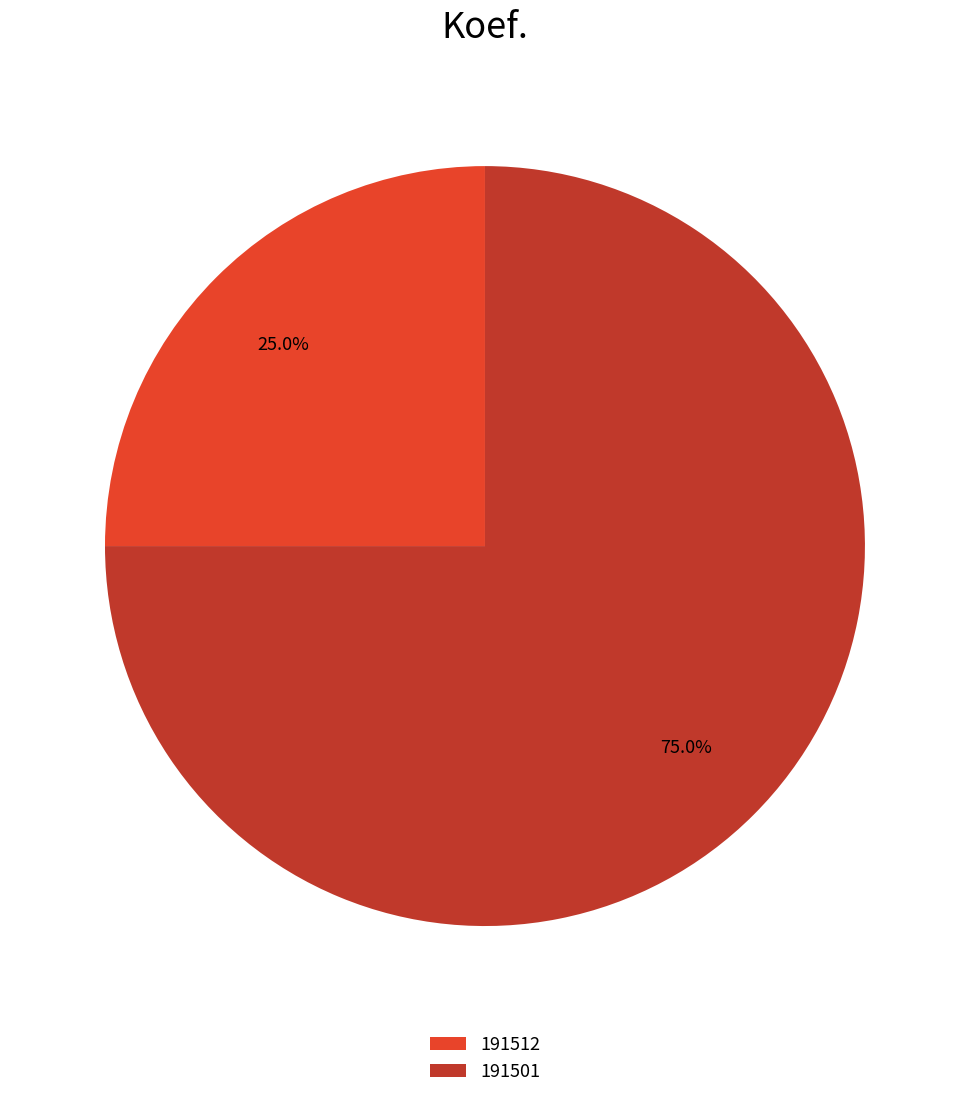

What percentage is NOT represented by 191501?

25.0%